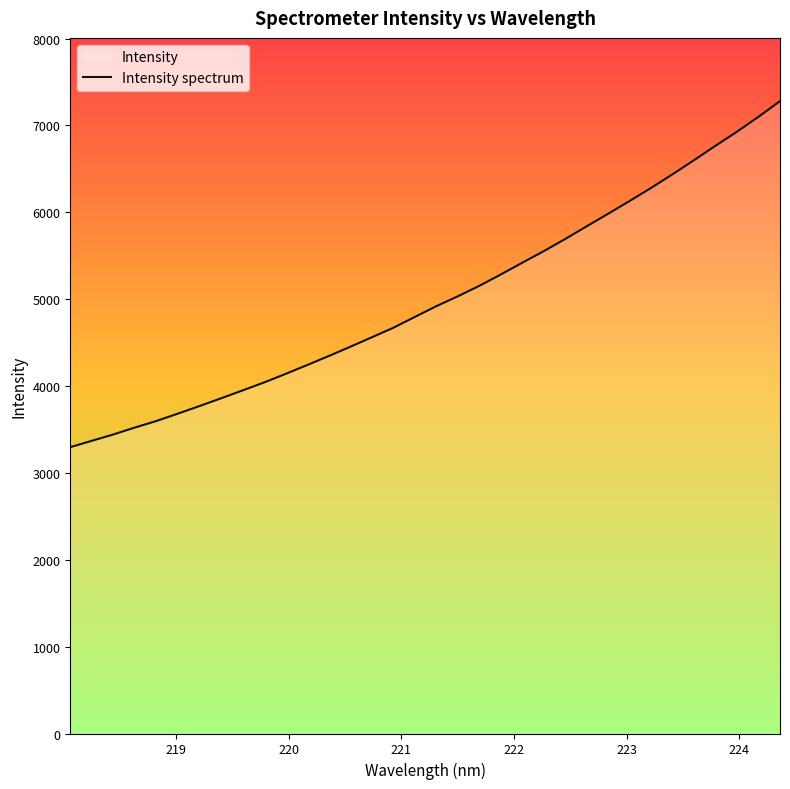

What is the difference between the maximum and minimum values?

3983.7